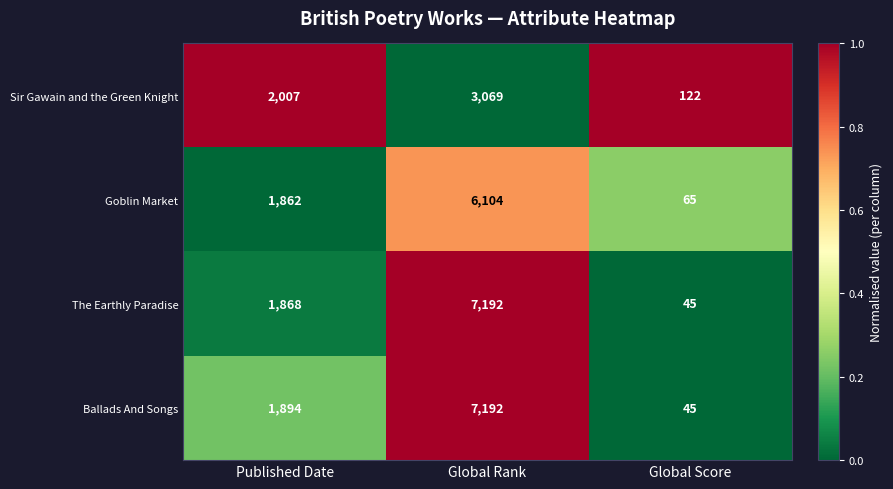

Is it true that The Earthly Paradise equals 1868 at Published Date?

True